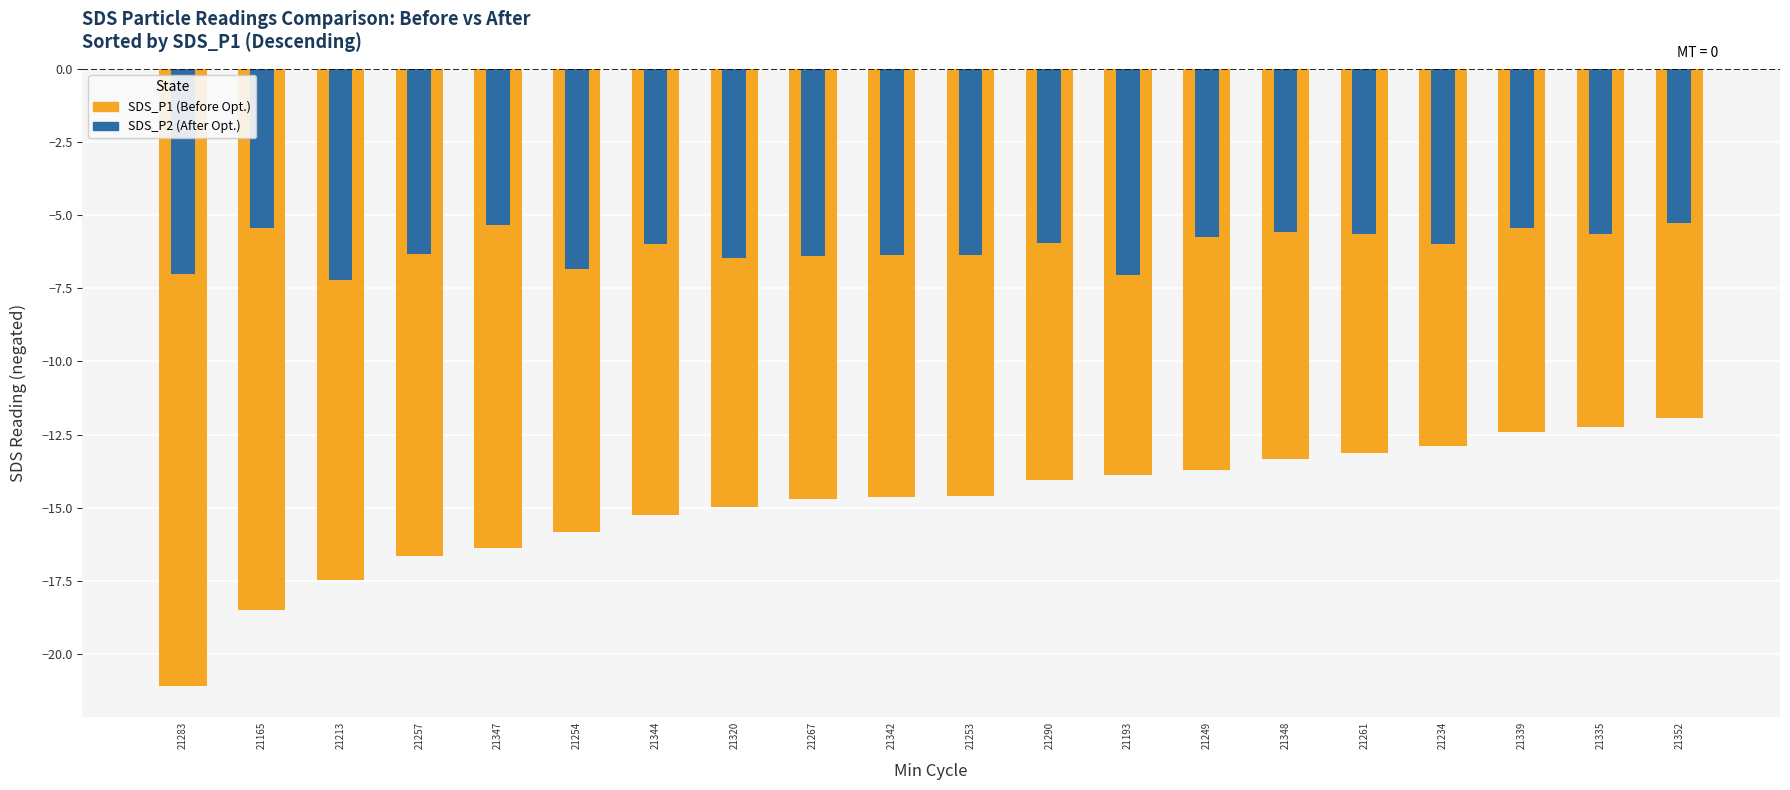

Reading left to right, list all the values displayed in this chart.

SDS_P1 (Before Opt.): 21283=-21.1	21165=-18.5	21213=-17.5	21257=-16.7	21347=-16.4	21254=-15.8	21344=-15.2	21320=-15.0	21267=-14.7	21342=-14.6	21253=-14.6	21290=-14.1	21193=-13.9	21249=-13.7	21348=-13.3	21261=-13.1	21234=-12.9	21339=-12.4	21335=-12.2	21352=-11.9
SDS_P2 (After Opt.): 21283=-7.0	21165=-5.5	21213=-7.2	21257=-6.3	21347=-5.3	21254=-6.8	21344=-6.0	21320=-6.5	21267=-6.4	21342=-6.3	21253=-6.4	21290=-6.0	21193=-7.0	21249=-5.8	21348=-5.6	21261=-5.7	21234=-6.0	21339=-5.5	21335=-5.7	21352=-5.3